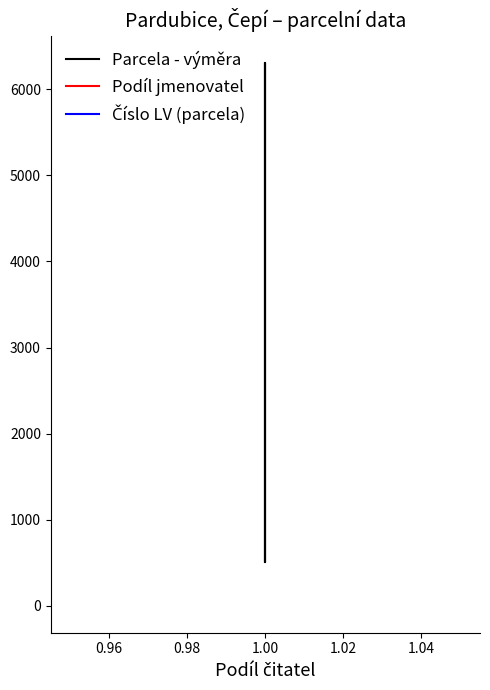

What is the label of the 4th point from the left?

1.00